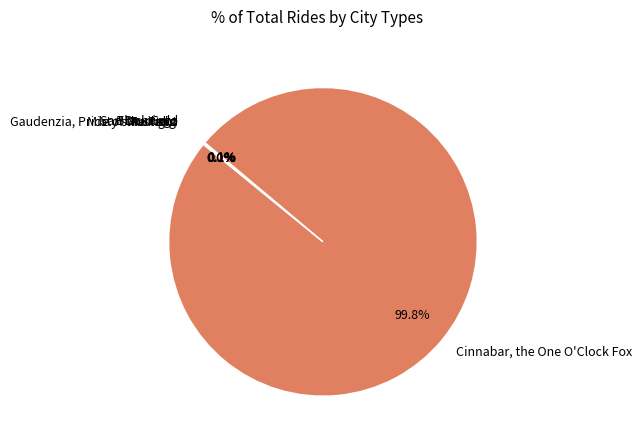

Rank the categories by value from lowest to highest.

Mustang, Misty's Twilight, Black Gold, San Domingo, Gaudenzia, Pride of the Palio, Cinnabar, the One O'Clock Fox